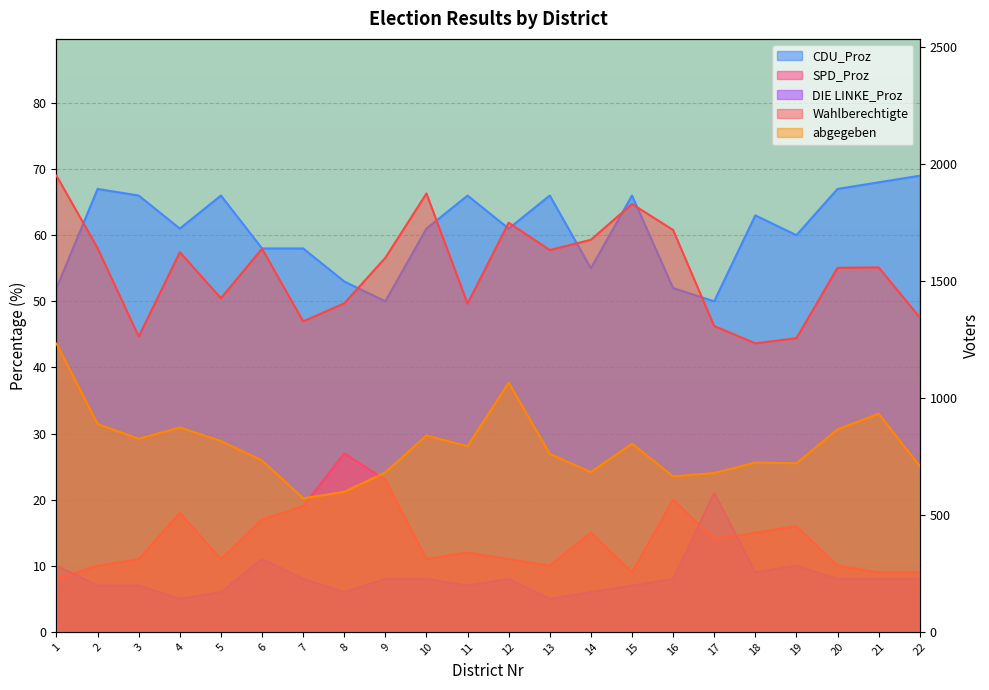

Which has a higher value, 15 or 6?

15